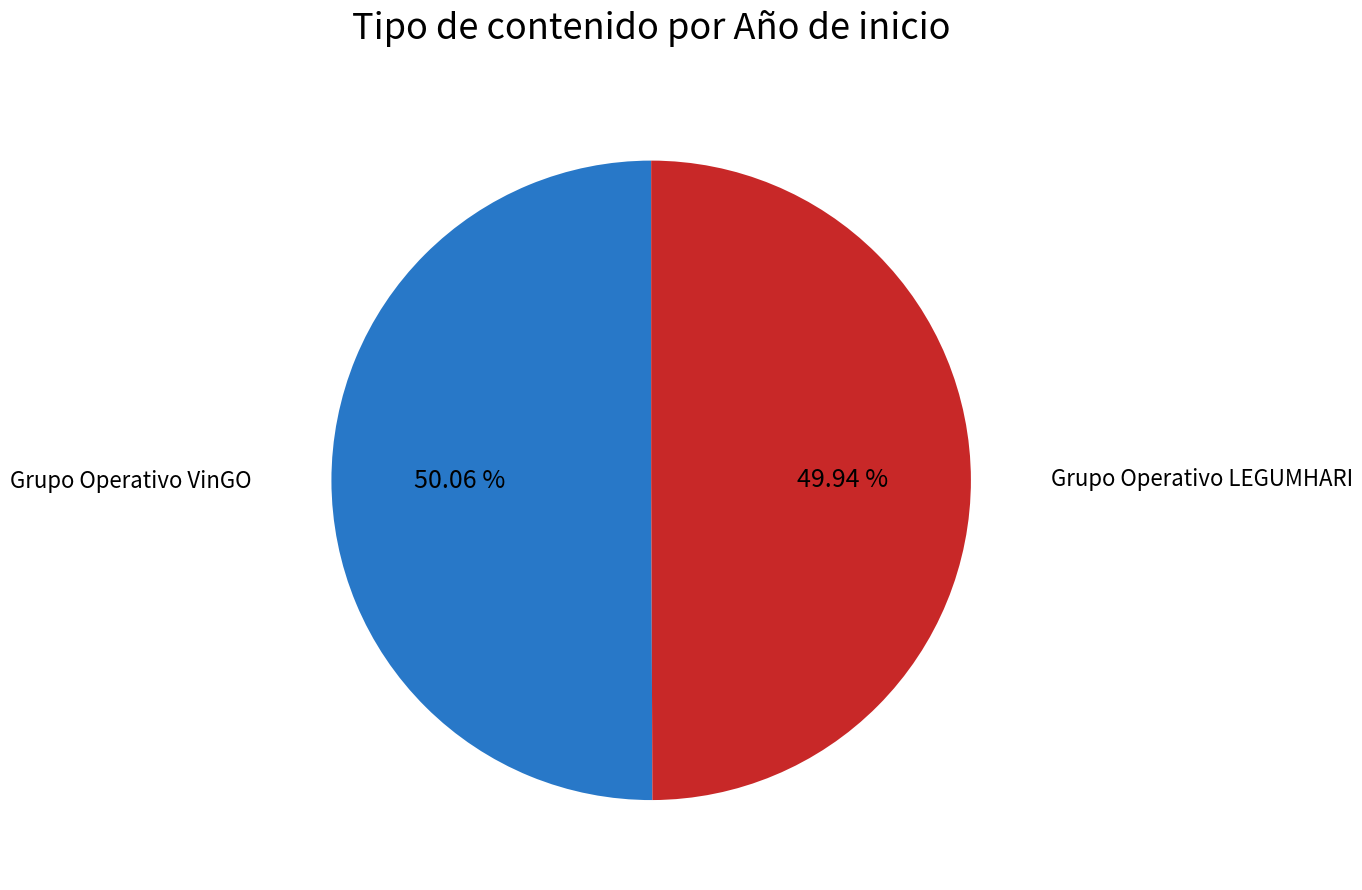

Is there any slice that represents more than half of the pie?

Yes